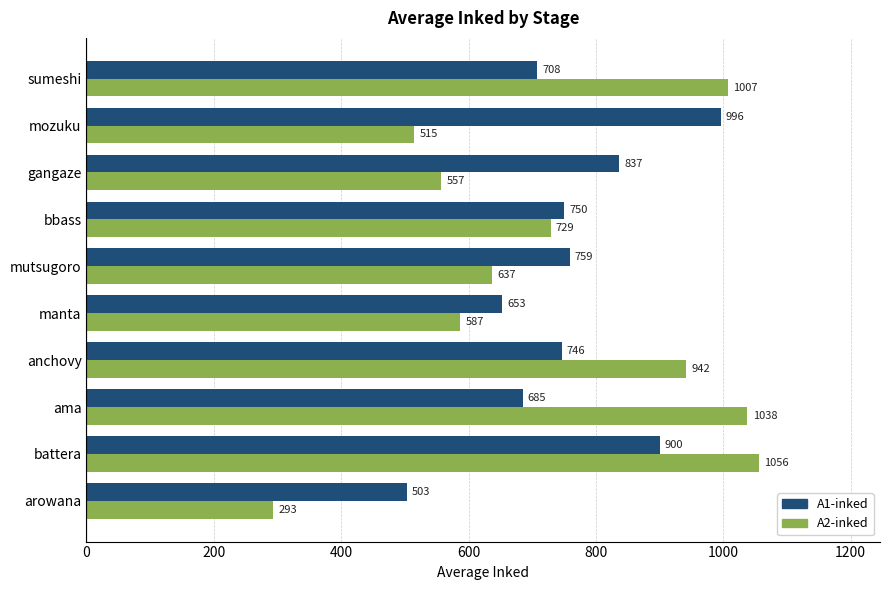

The value of A2-inked at bbass is 729. True or false?

True